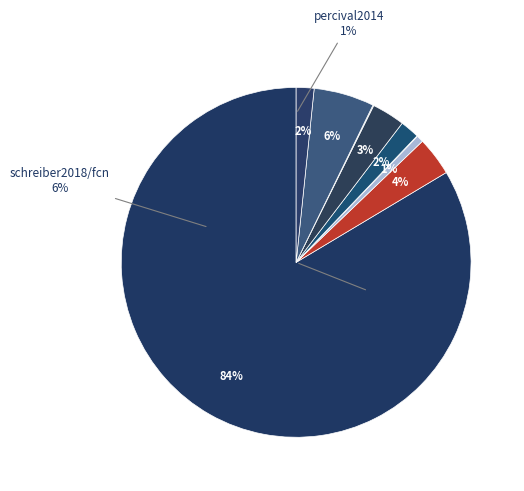

The boeck2015/tempodetector2016_default slice represents 84% of the pie. True or false?

True